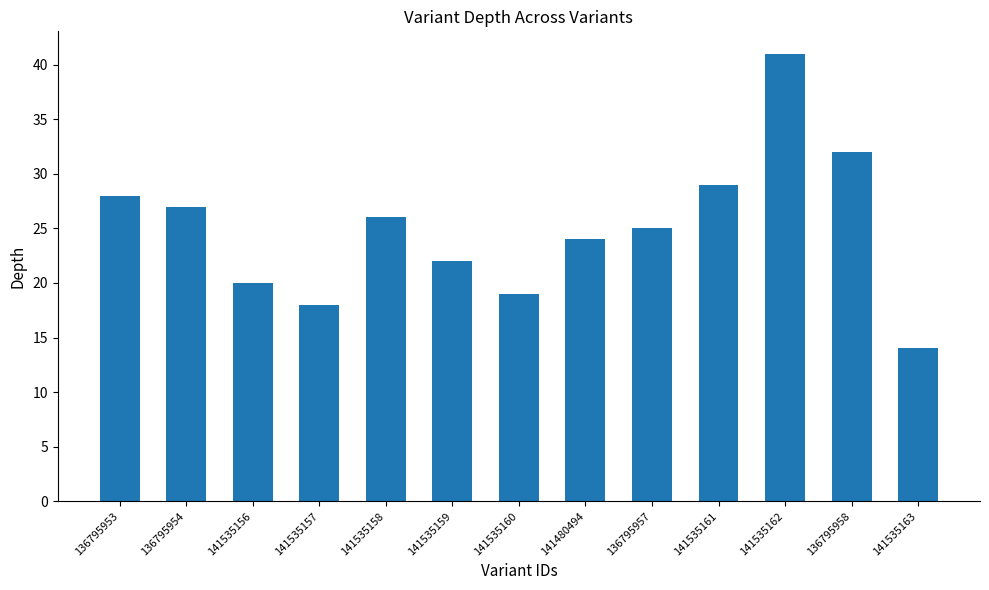

Approximately how many times larger is the value at 141535163 compared to 141535156?

0.7